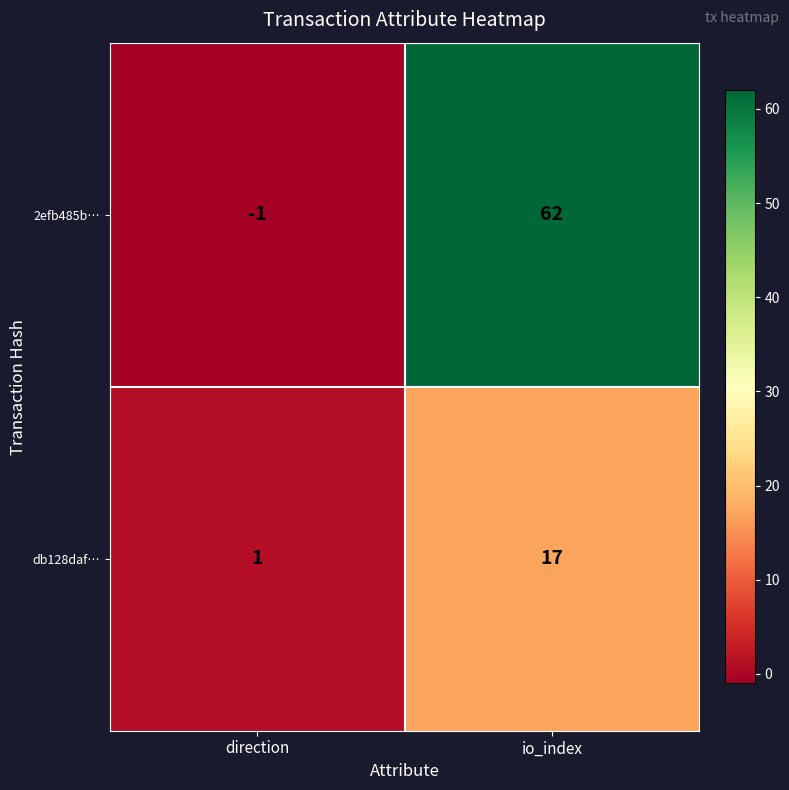

What is the average value of the db128daf… series?

9